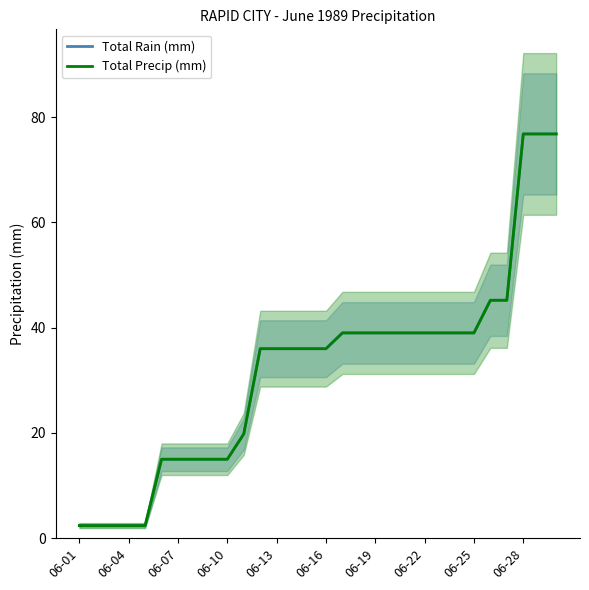

Which label corresponds to the smallest value in the chart?

06-01